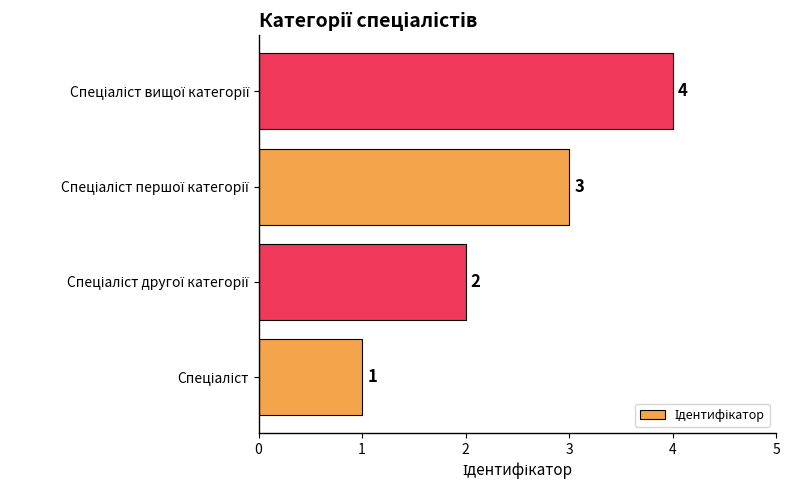

What is the greatest value displayed?

4